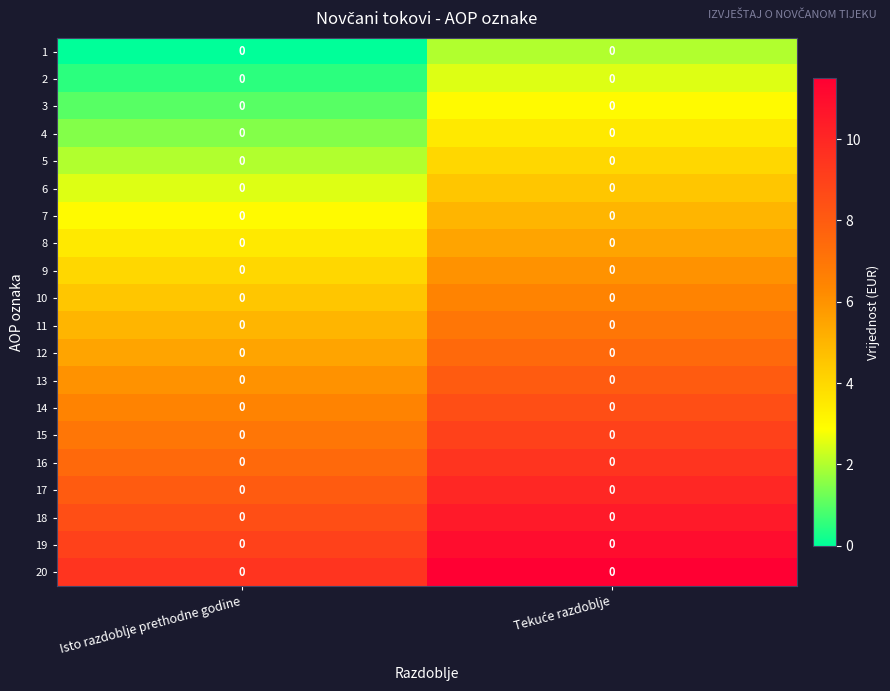

Count the number of categories in the chart.

2